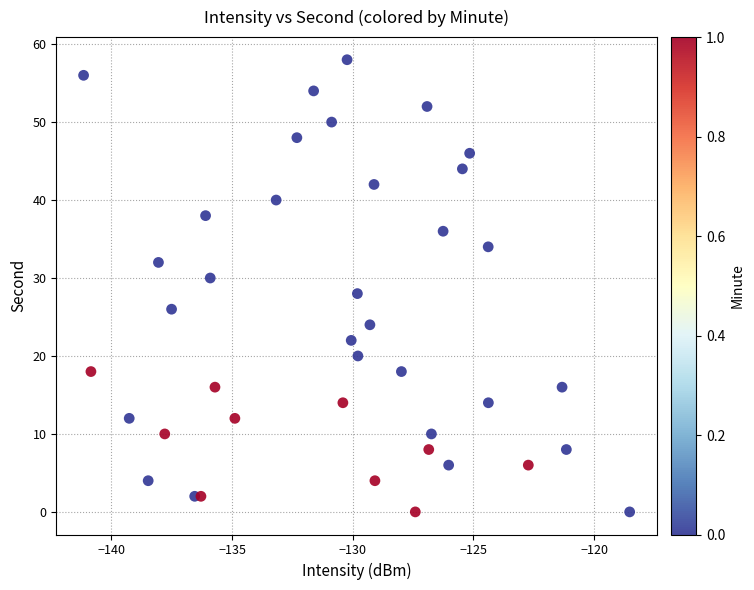

What is the range of Y values (max minus min)?

58